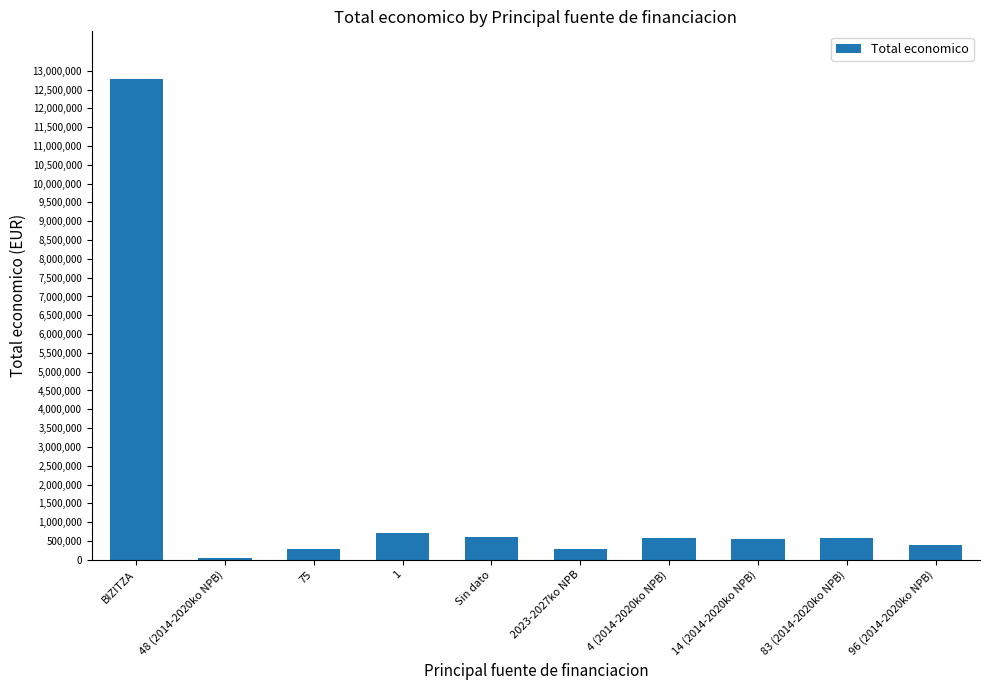

What is the greatest value displayed?

12772423